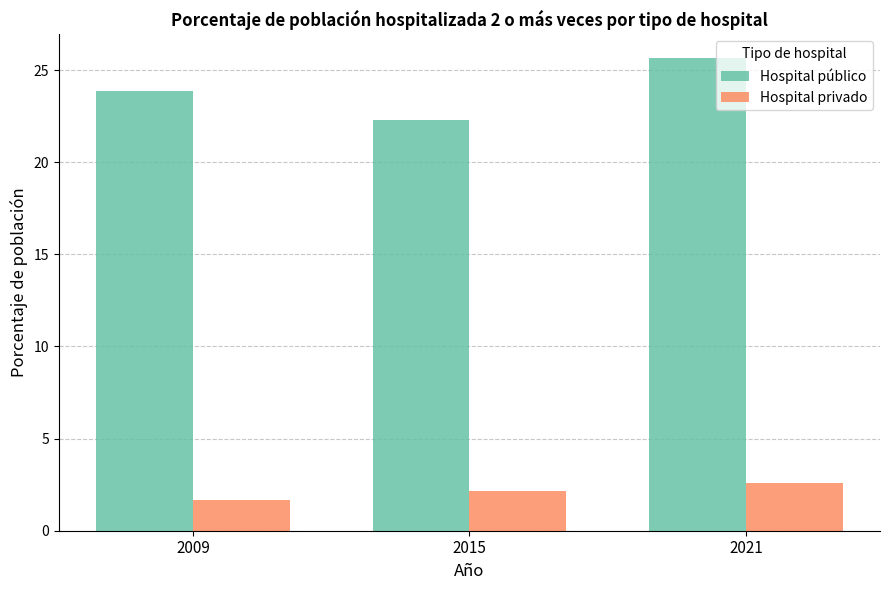

Which series has the largest total across all categories?

Hospital público